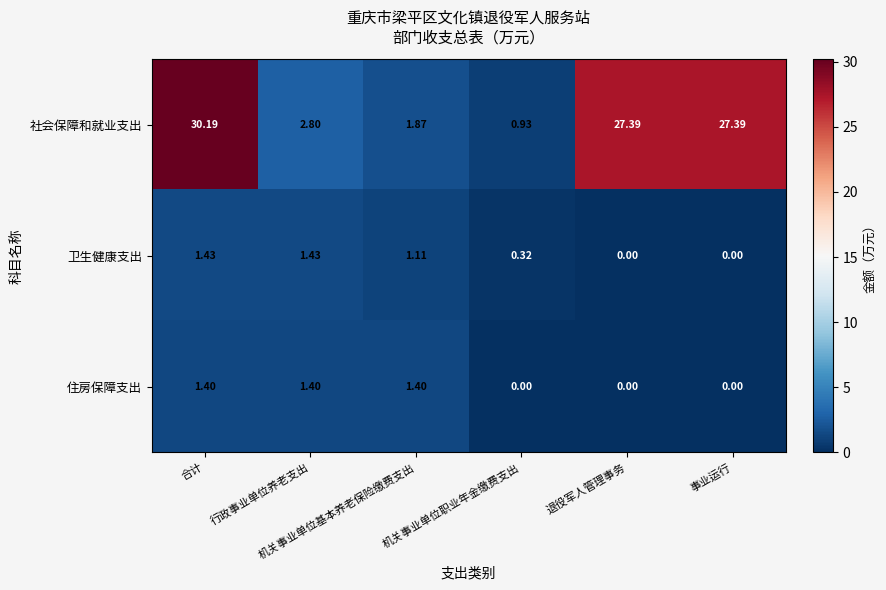

Rank the series by their maximum value, from lowest to highest.

住房保障支出, 卫生健康支出, 社会保障和就业支出